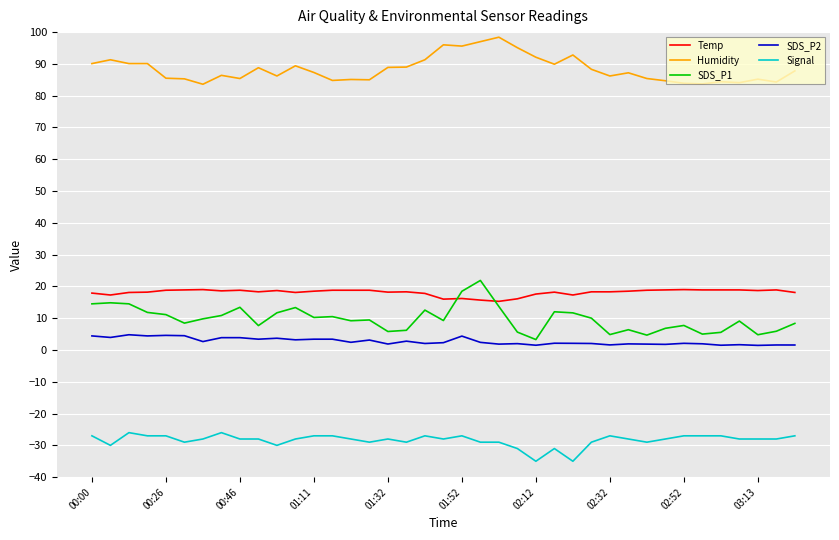

True or false: Signal and SDS_P1 intersect in this chart.

False